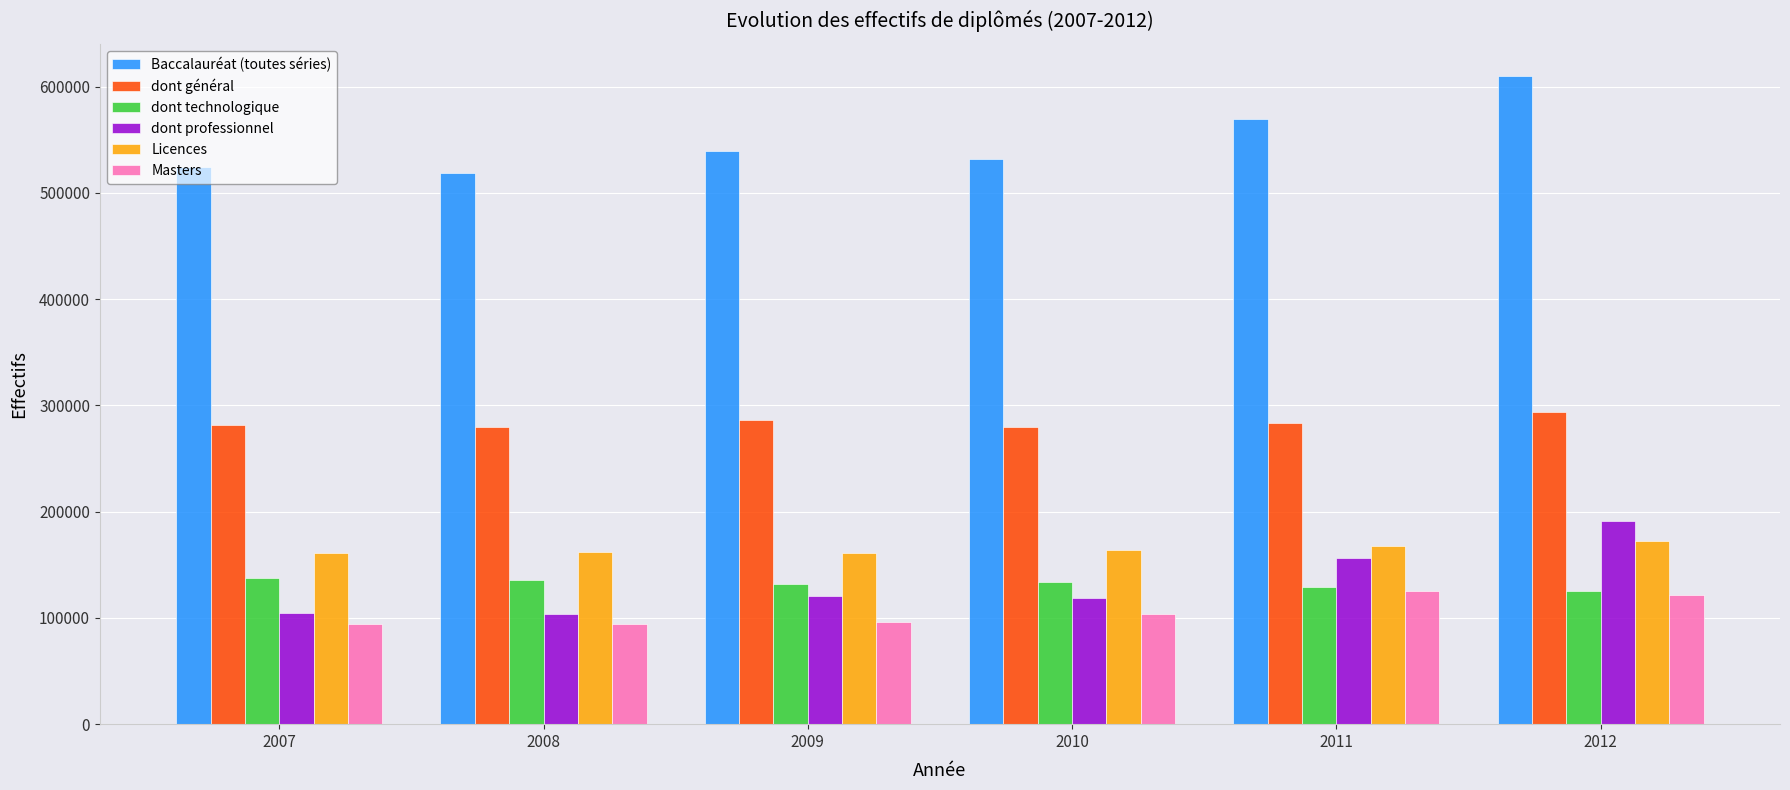

Which series changed the most between 2008 and 2010?

dont professionnel